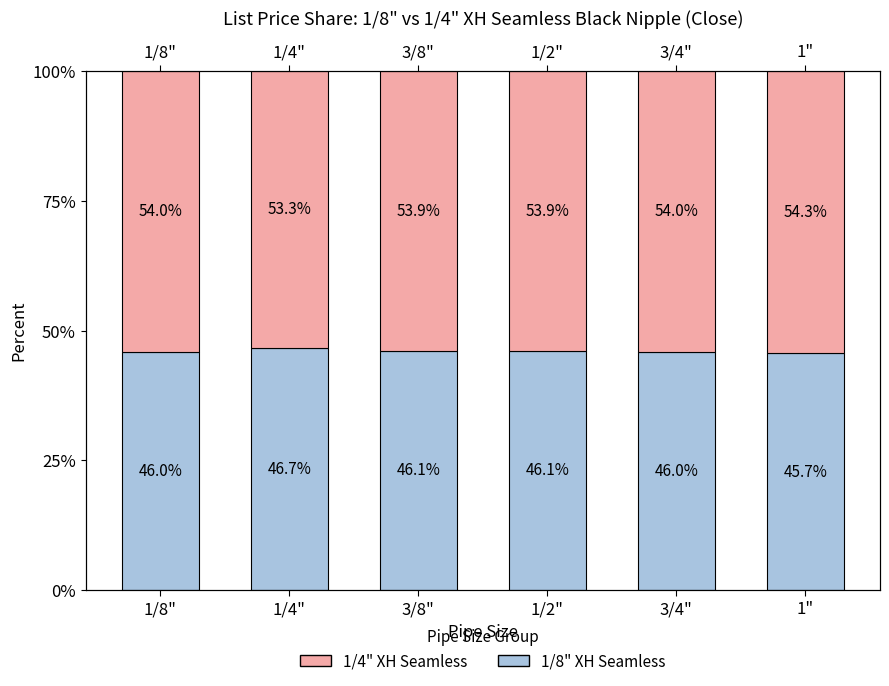

The value of 1/8" XH Seamless at 1/4" is 70.7. True or false?

False